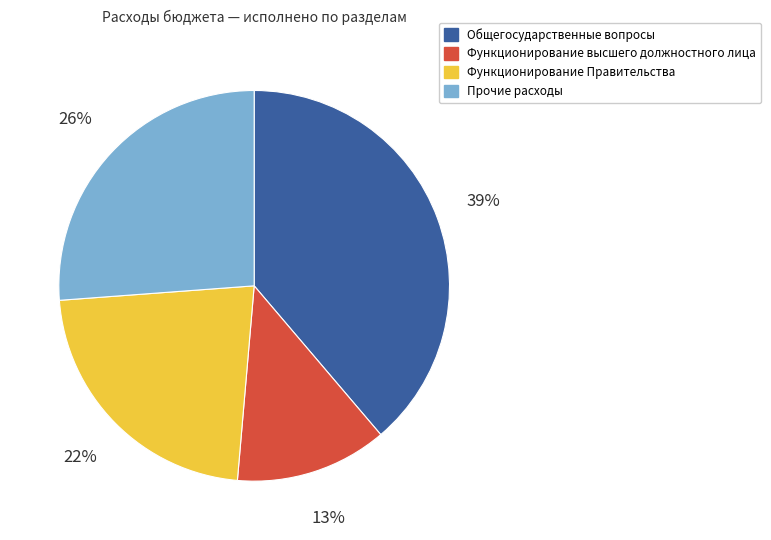

To the nearest percent, what is the difference between the Функционирование высшего должностного лица and Общегосударственные вопросы slice percentages?

26%